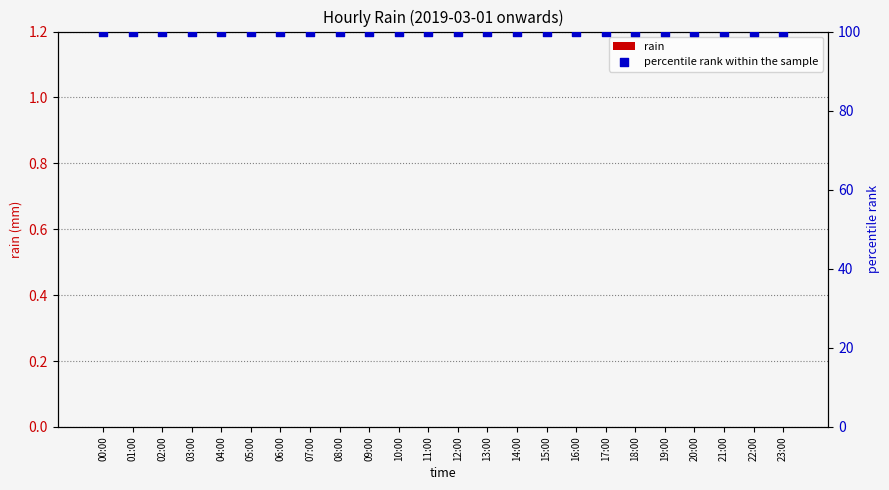

Which series has the largest total across all categories?

percentile rank within the sample